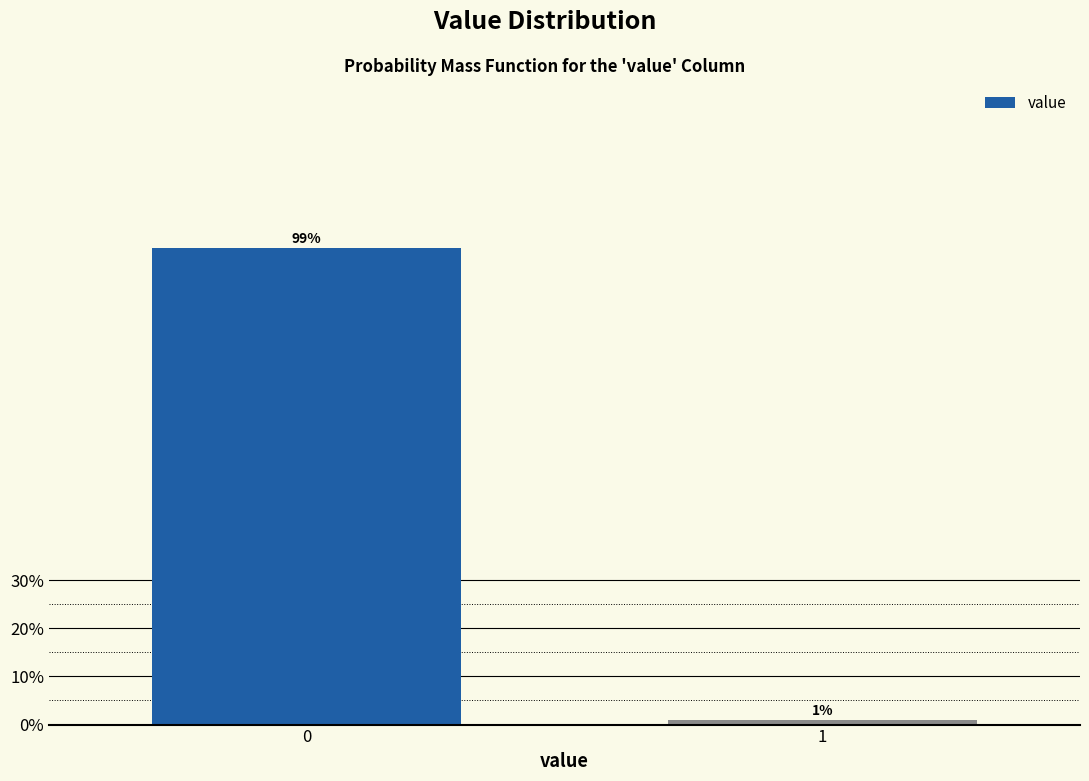

What is the average value?

50.0